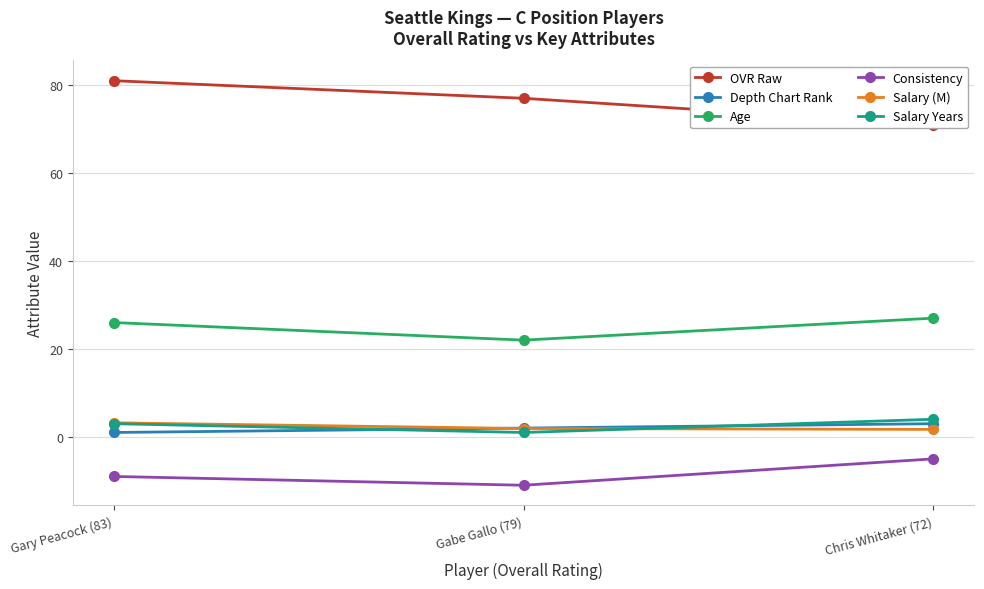

Rank the series by their maximum value, from lowest to highest.

Consistency, Depth Chart Rank, Salary (M), Salary Years, Age, OVR Raw